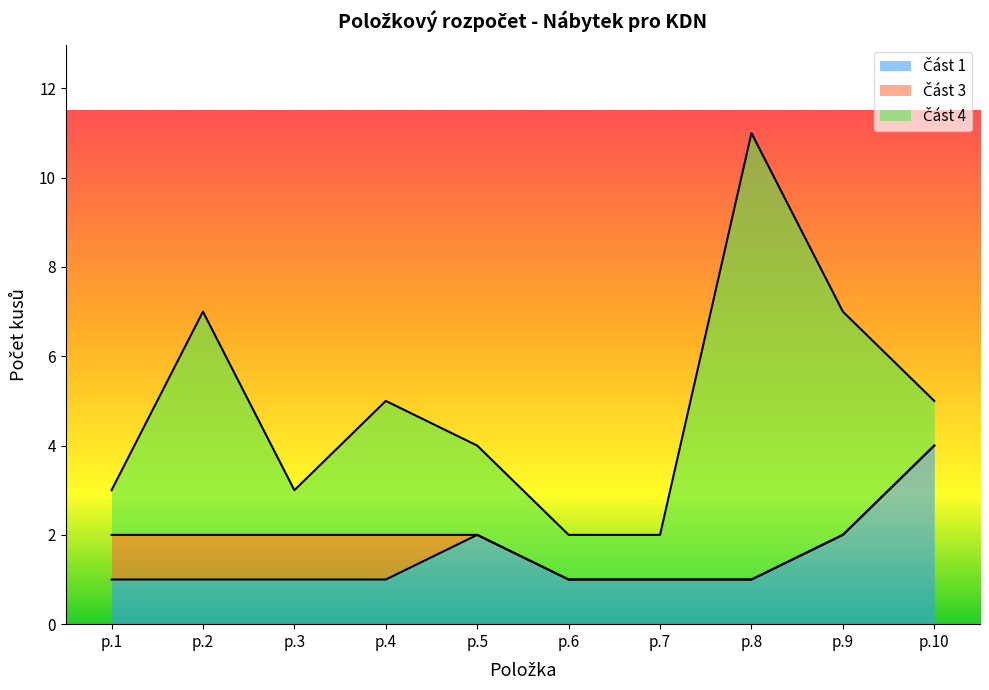

Reading left to right, transcribe all the data shown in this chart.

Část 1: p.1=1	p.2=1	p.3=1	p.4=1	p.5=2	p.6=1	p.7=1	p.8=1	p.9=2	p.10=4
Část 3: p.1=1	p.2=1	p.3=1	p.4=1	p.5=0	p.6=0	p.7=0	p.8=0	p.9=0	p.10=0
Část 4: p.1=1	p.2=5	p.3=1	p.4=3	p.5=2	p.6=1	p.7=1	p.8=10	p.9=5	p.10=1